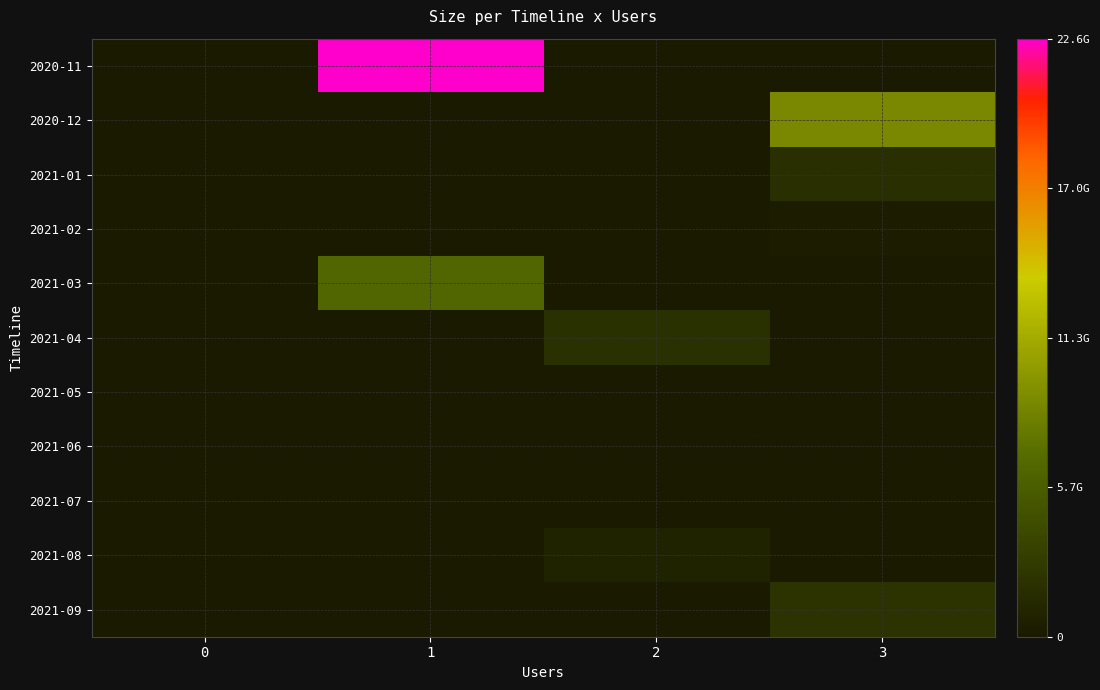

What is the total value across all series at 2?

2797231072